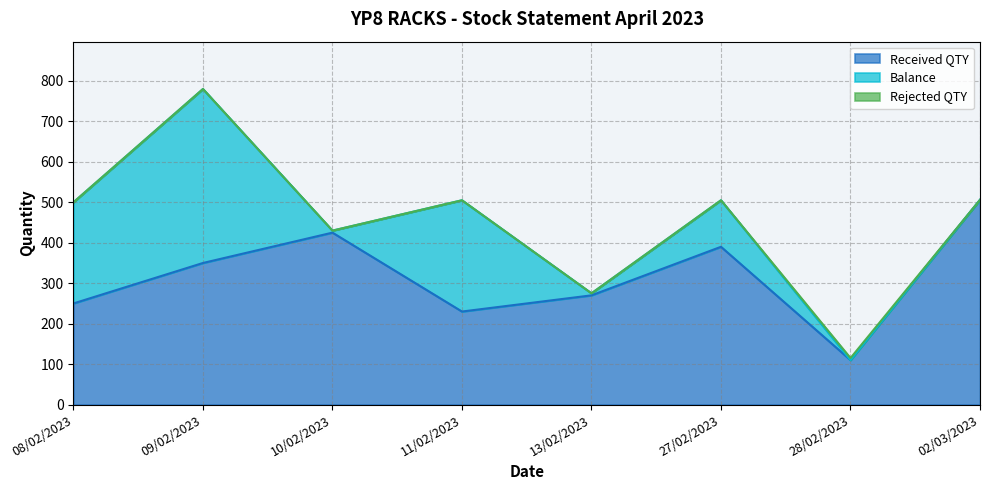

Does the chart display data point markers on the line(s)?

No